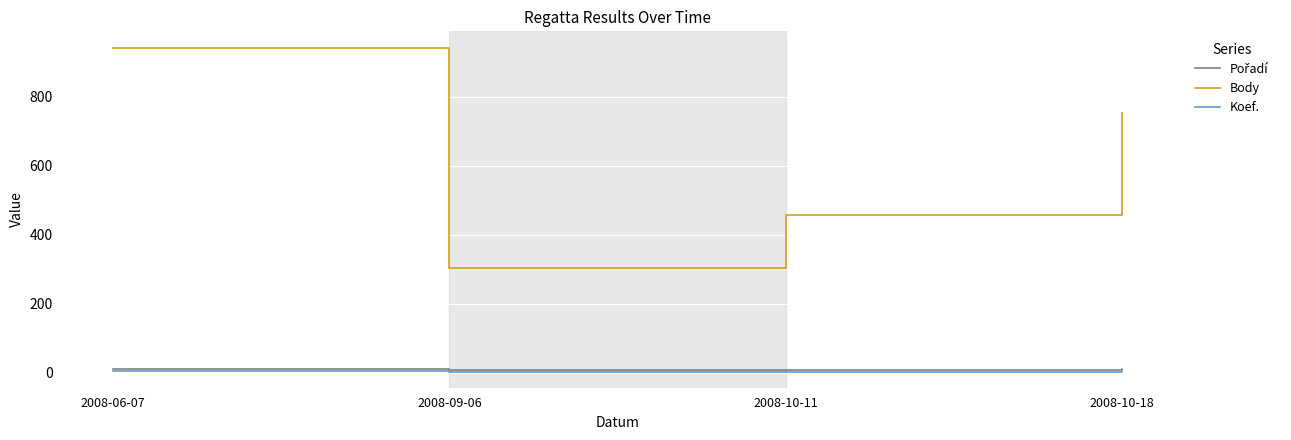

How many lines are shown in the chart?

3